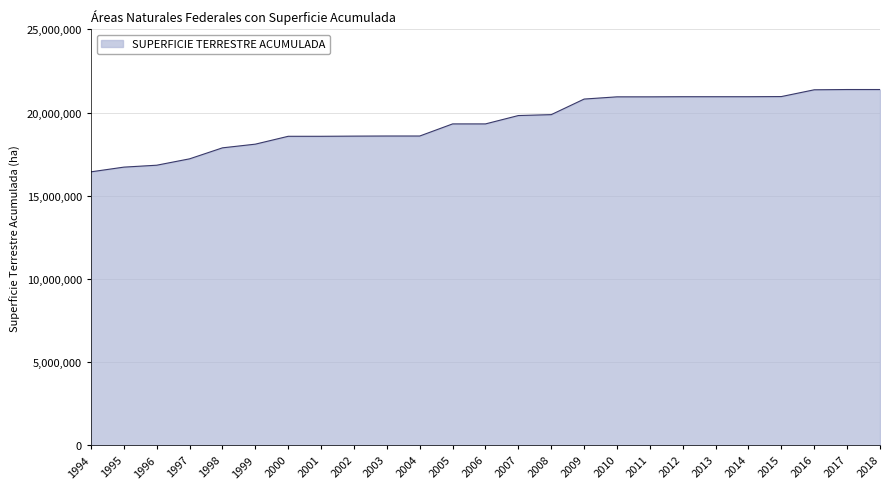

What value does the data have at 2000?

18570454.2